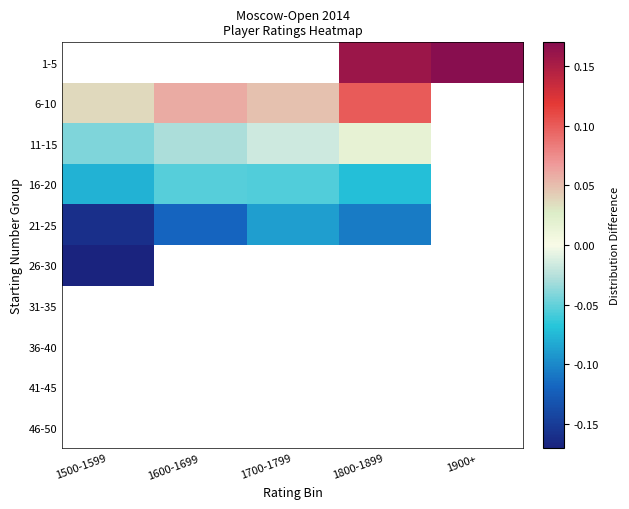

Is it true that 6-10 equals 0.1 at 1500-1599?

False